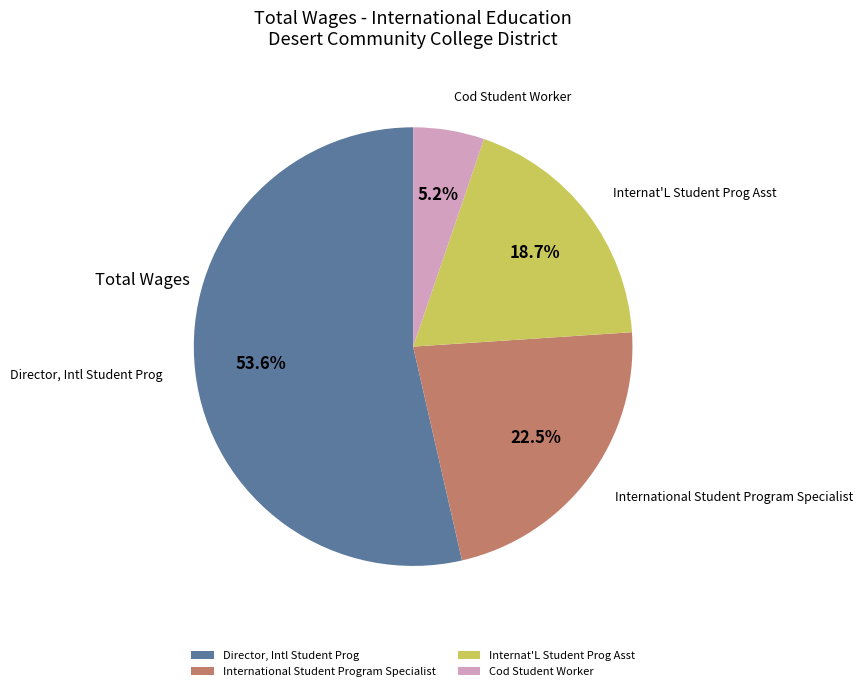

What is the majority slice?

Director, Intl Student Prog